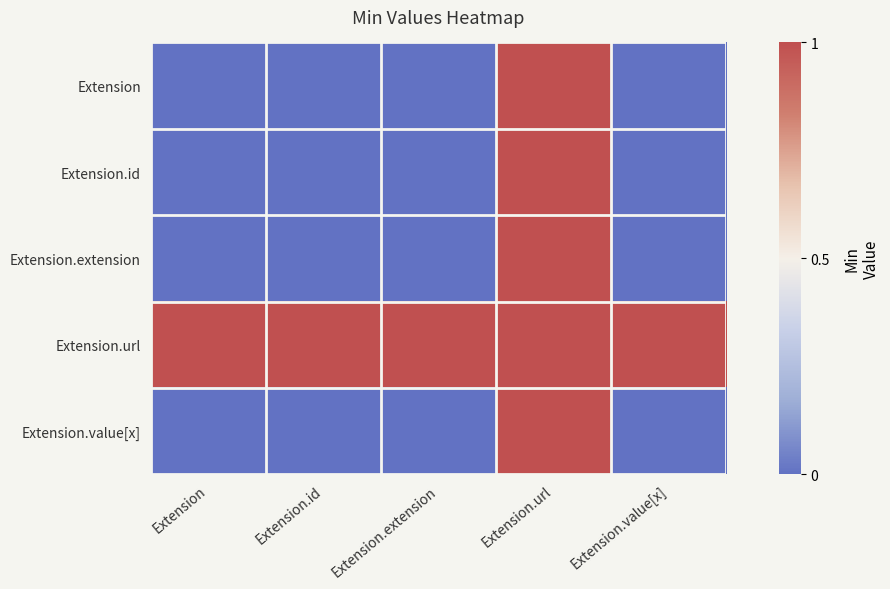

Between Extension.url and Extension.extension, which is larger?

Extension.url